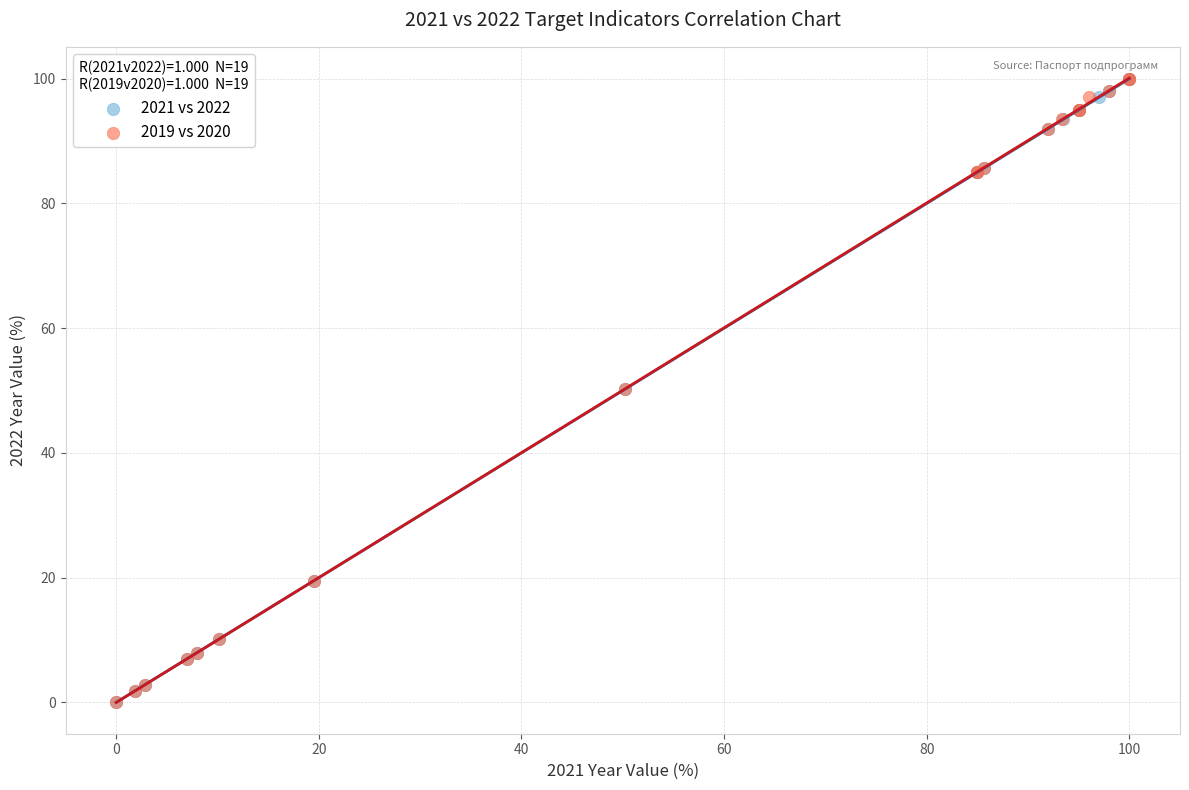

What are all the series names shown in the legend?

2021 vs 2022, 2019 vs 2020